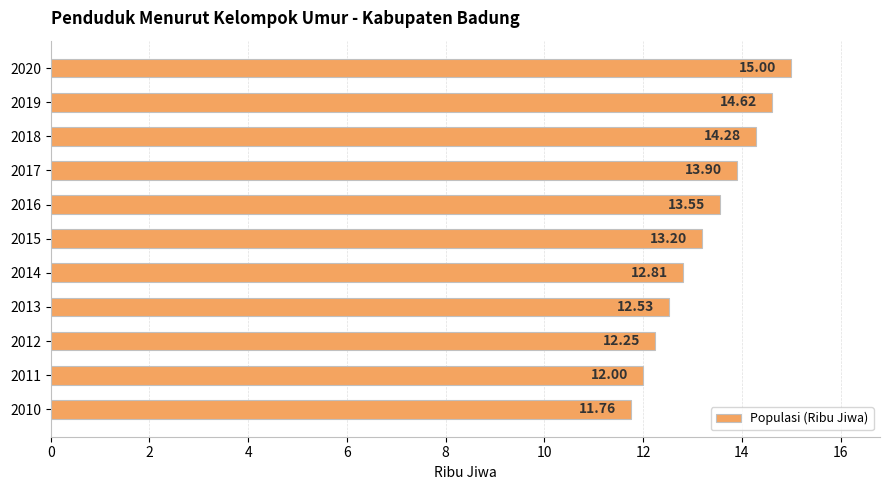

What is the change in value from 2012 to 2013?

+0.3